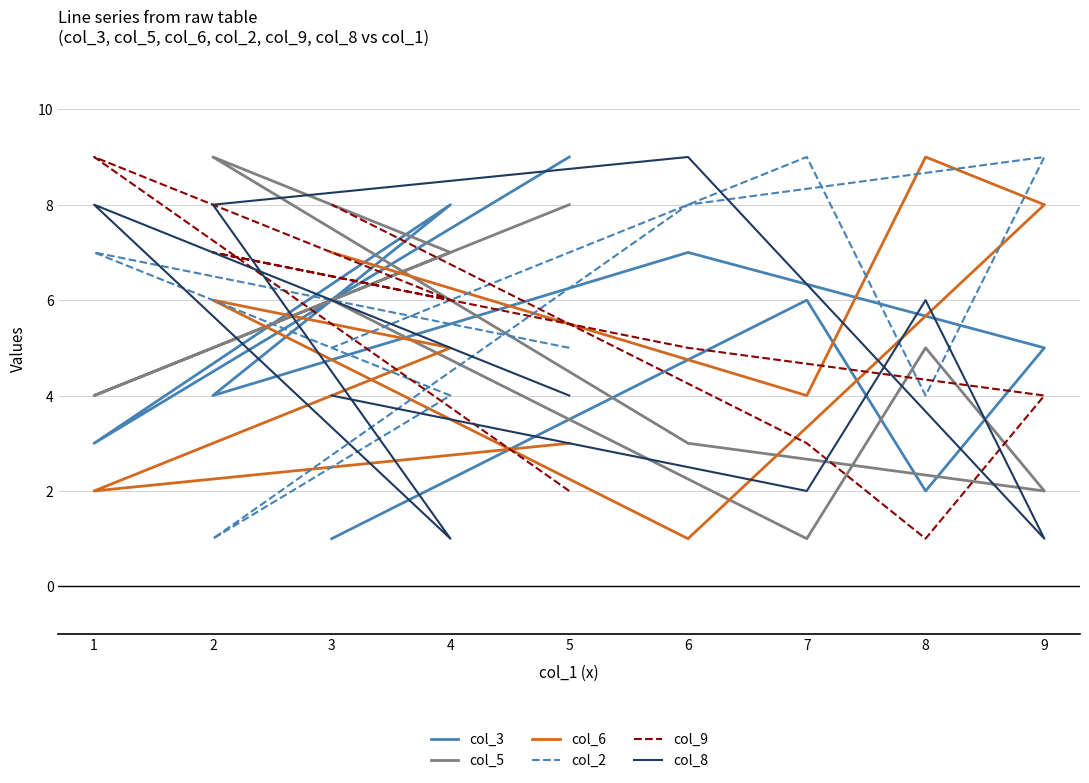

At how many categories does at least one series exceed 7?

9